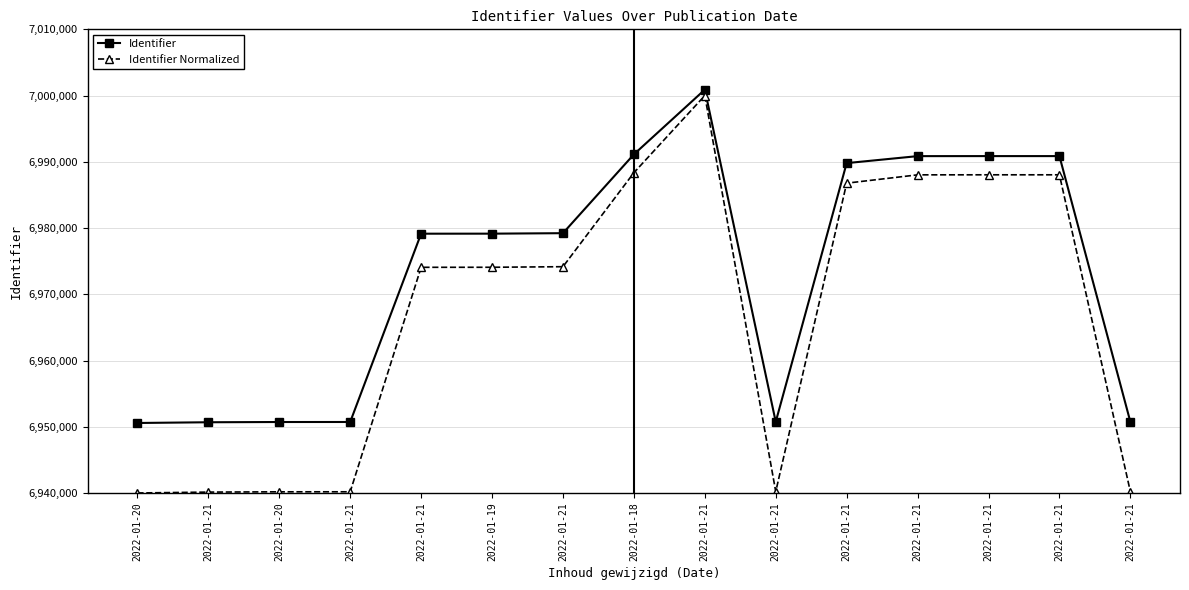

True or false: Identifier has a value of 6950717.0 at 2022-01-21.

True